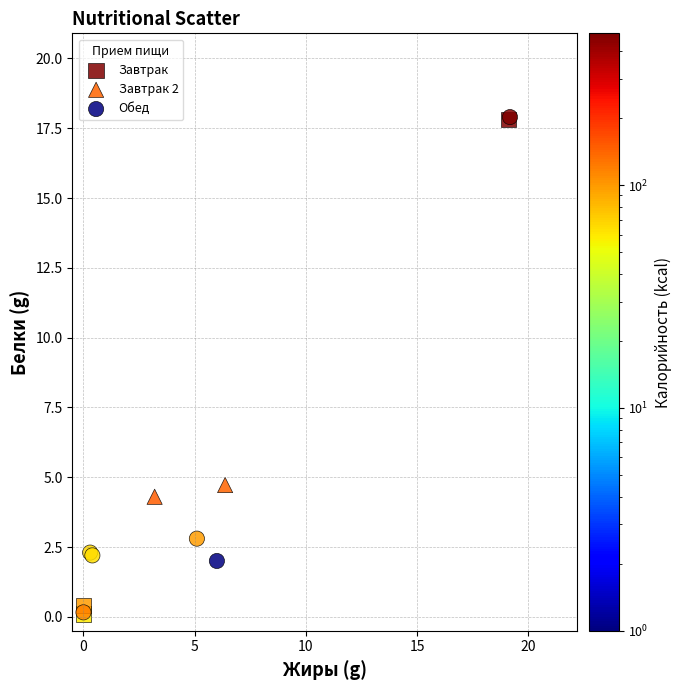

What are all the series names shown in the legend?

Завтрак, Завтрак 2, Обед